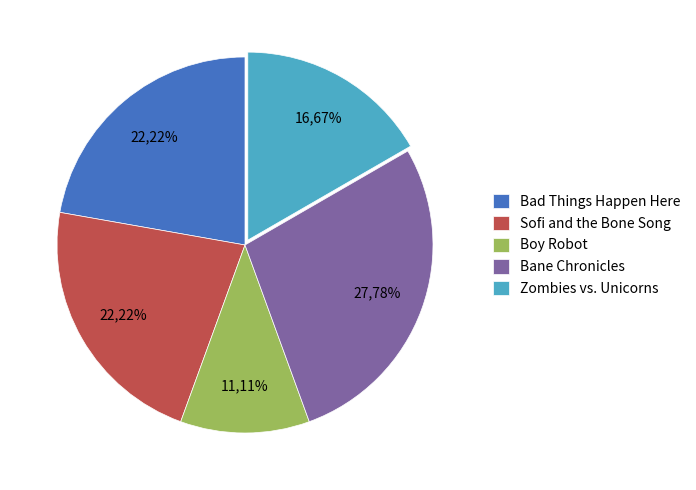

What percentage do Bane Chronicles and Sofi and the Bone Song together represent?

50.0%